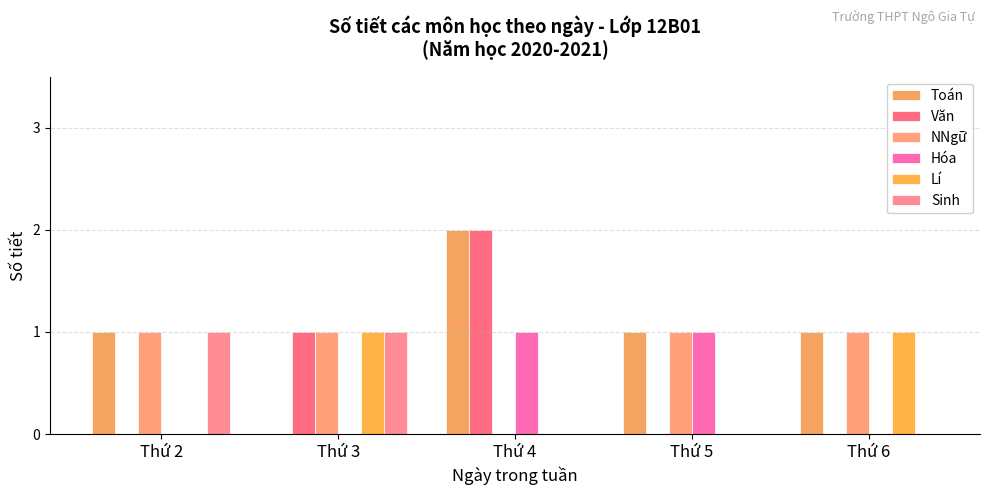

Reading right to left, what are all the values shown in this chart?

Toán: 1	1	2	0	1
Văn: 0	0	2	1	0
NNgữ: 1	1	0	1	1
Hóa: 0	1	1	0	0
Lí: 1	0	0	1	0
Sinh: 0	0	0	1	1